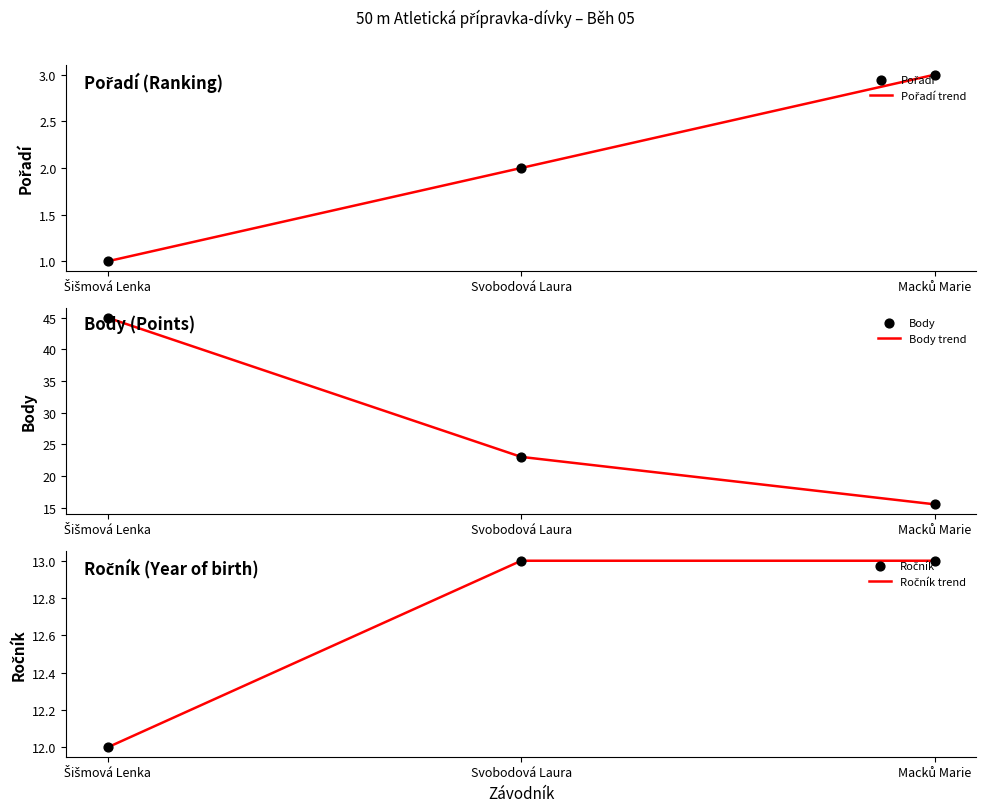

At how many categories does at least one series exceed 13?

3